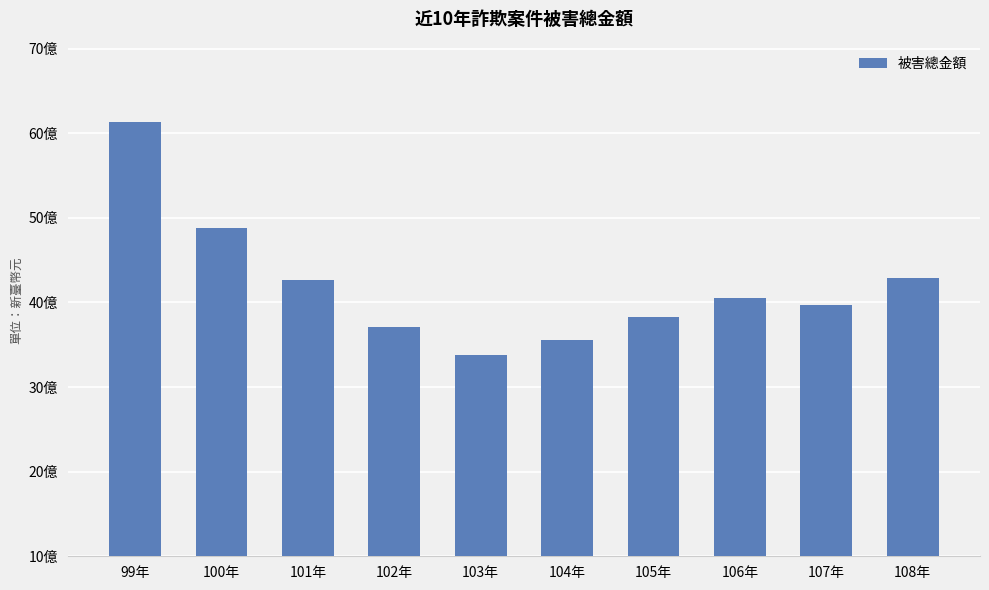

List the labels in order of value, smallest first.

103年, 104年, 102年, 105年, 107年, 106年, 101年, 108年, 100年, 99年